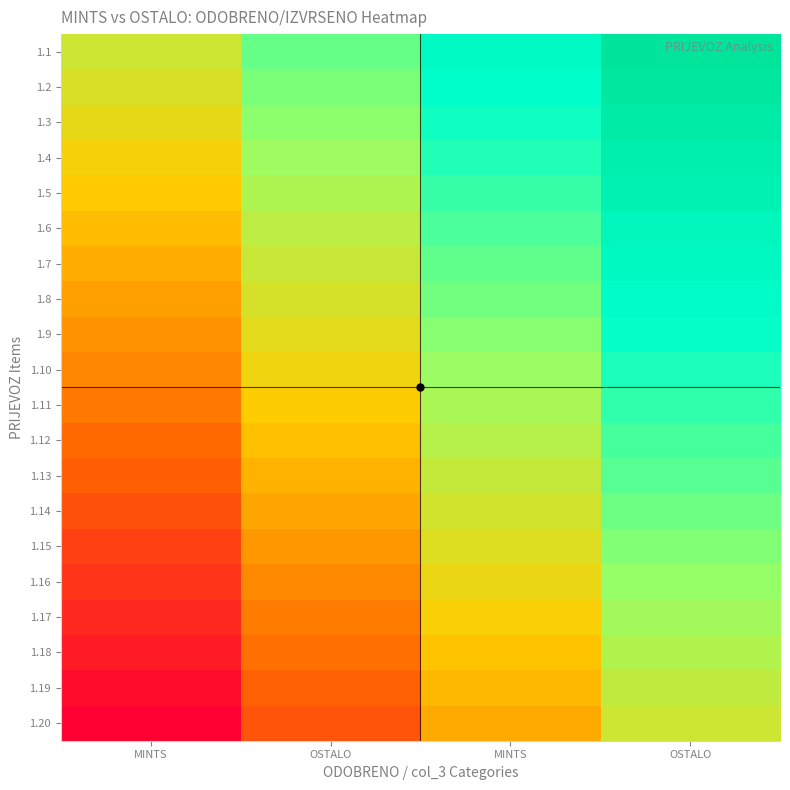

What is the maximum value shown in the chart?

1.0